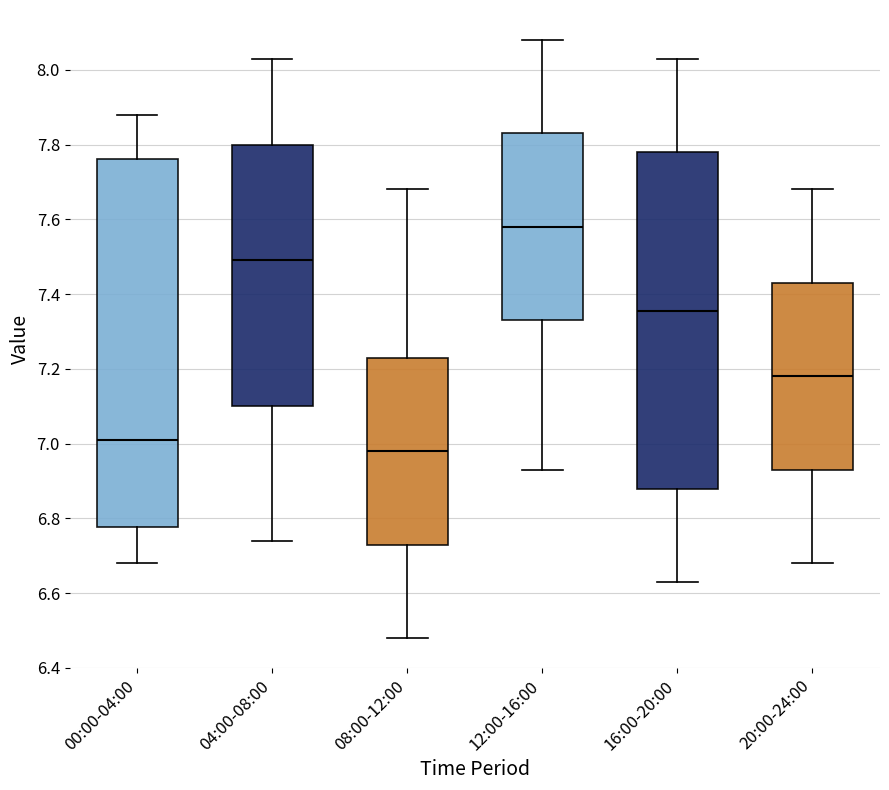

Which box has the highest median line?

12:00-16:00